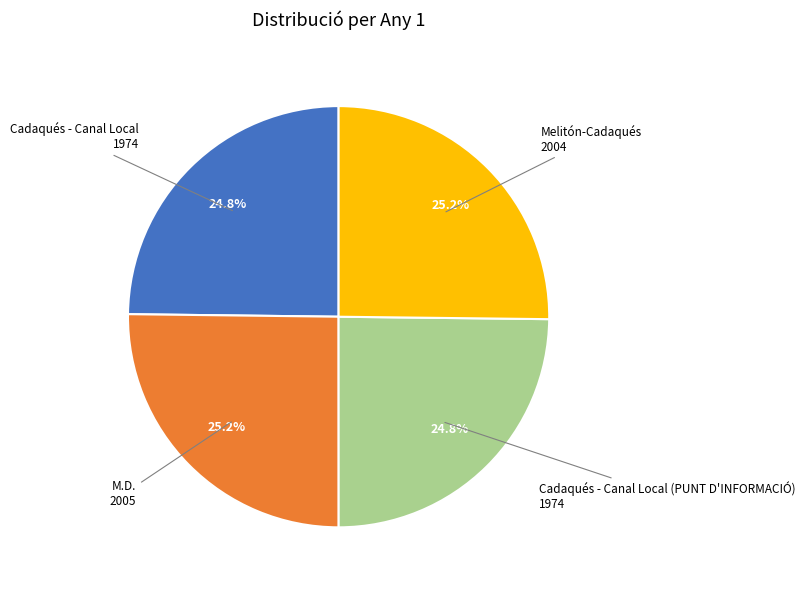

Is there any slice that represents more than half of the pie?

No